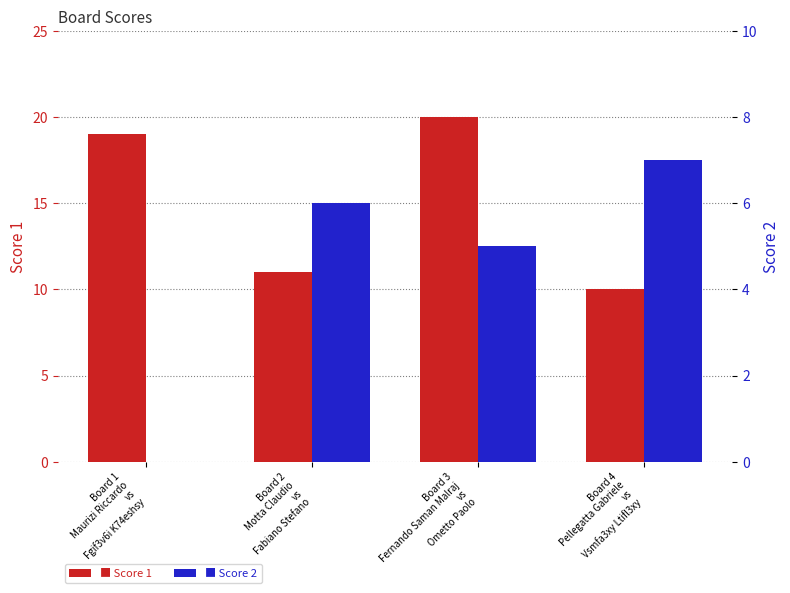

Between Board 1
Maurizi Riccardo
vs
Fgif3v6i K74eshsy and Board 3
Fernando Saman Malraj
vs
Ometto Paolo, which series saw the biggest shift?

Score 2